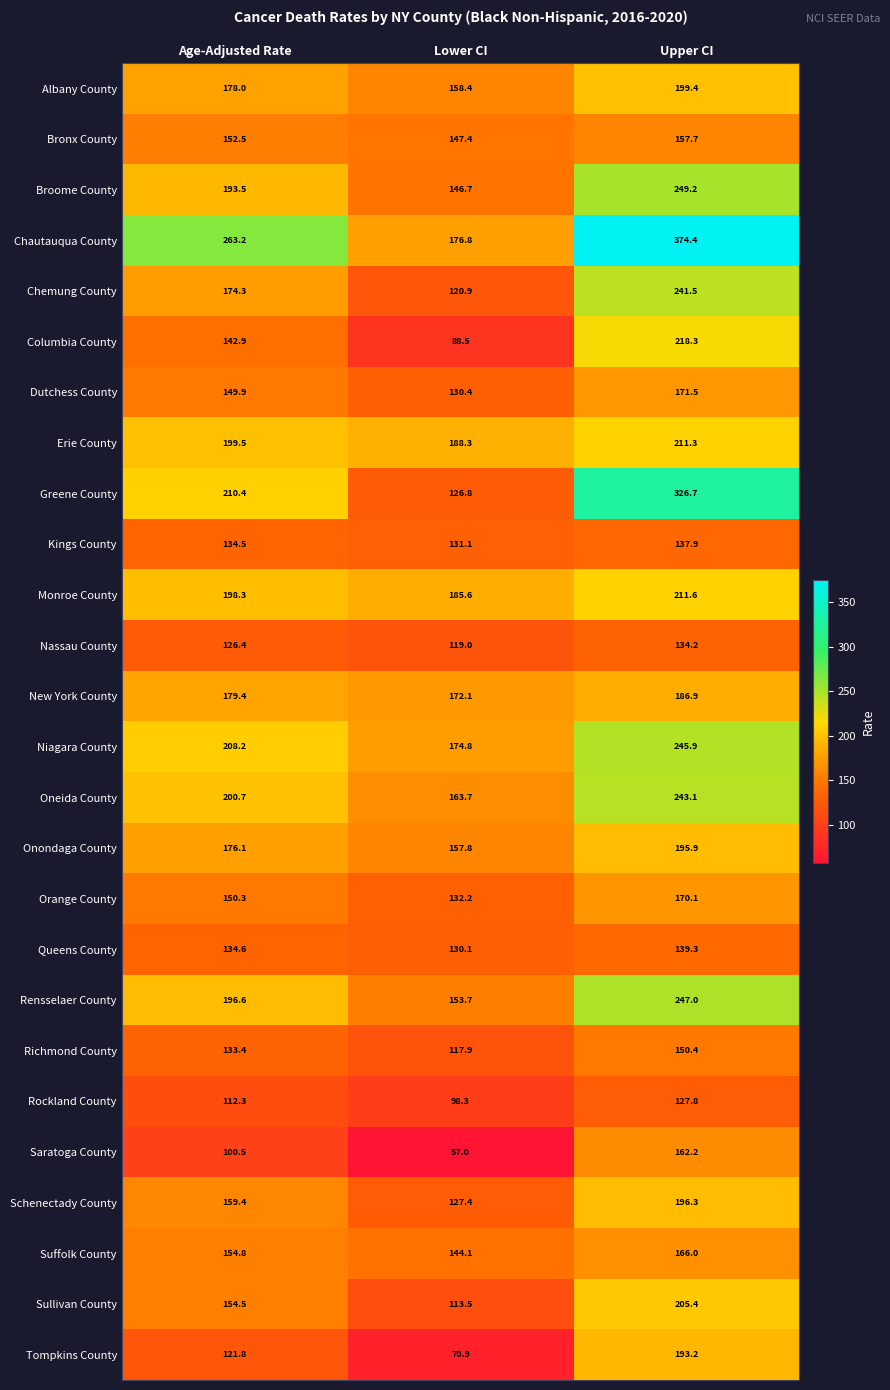

At Lower CI, list the series in order from largest to smallest.

Erie County, Monroe County, Chautauqua County, Niagara County, New York County, Oneida County, Albany County, Onondaga County, Rensselaer County, Bronx County, Broome County, Suffolk County, Orange County, Kings County, Dutchess County, Queens County, Schenectady County, Greene County, Chemung County, Nassau County, Richmond County, Sullivan County, Rockland County, Columbia County, Tompkins County, Saratoga County